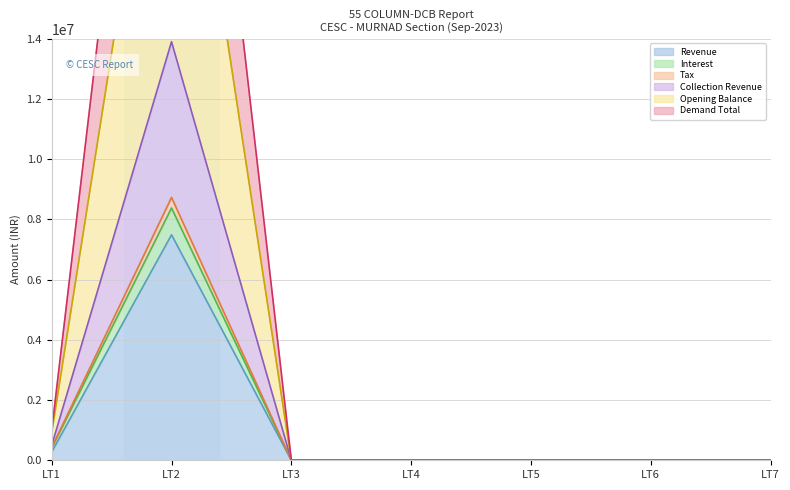

At which category is the sum across all series the highest?

LT2